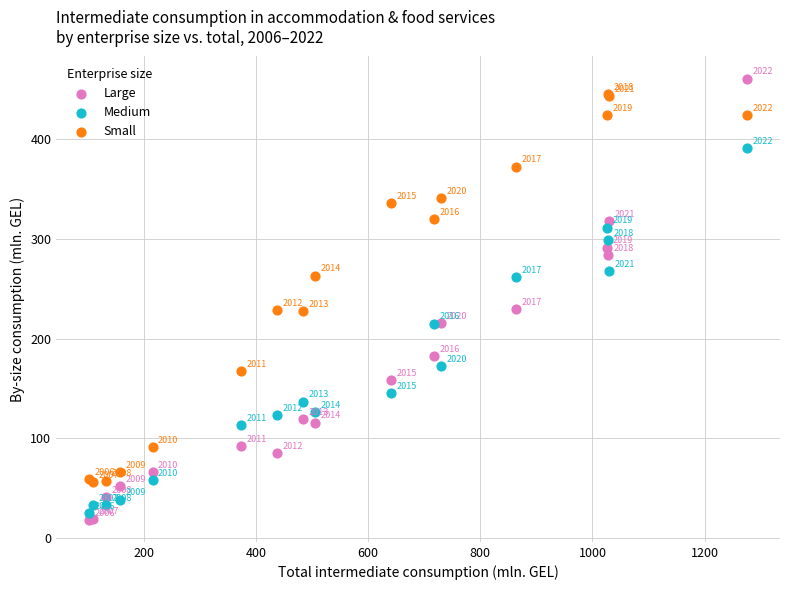

Which series reaches the maximum Y coordinate?

Large